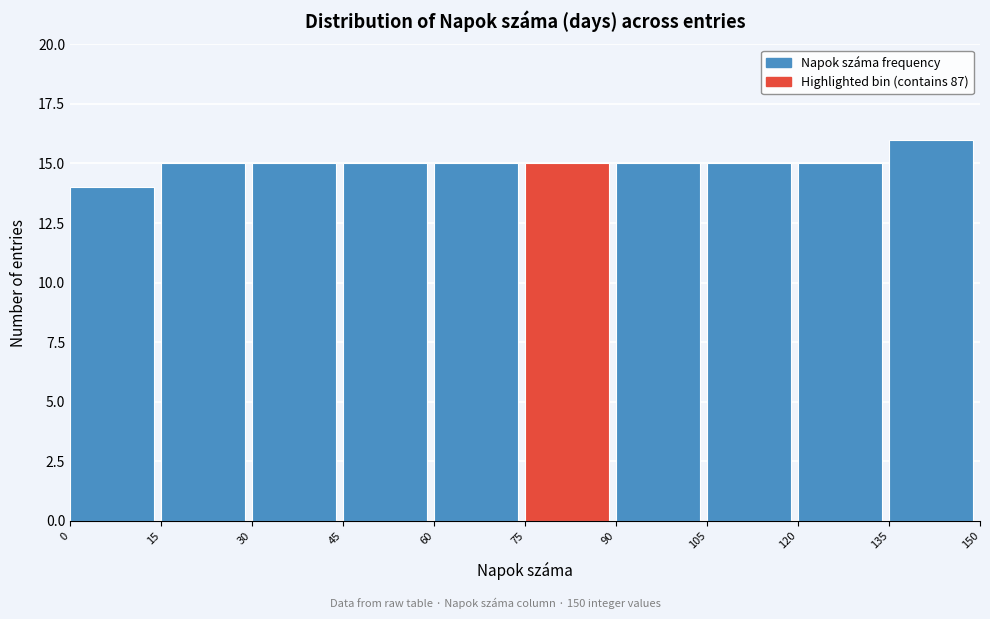

What is the height of the bar covering 45 to 60 on the x-axis? The values are not printed on the chart, so give them approximately, as read against the axis.

15